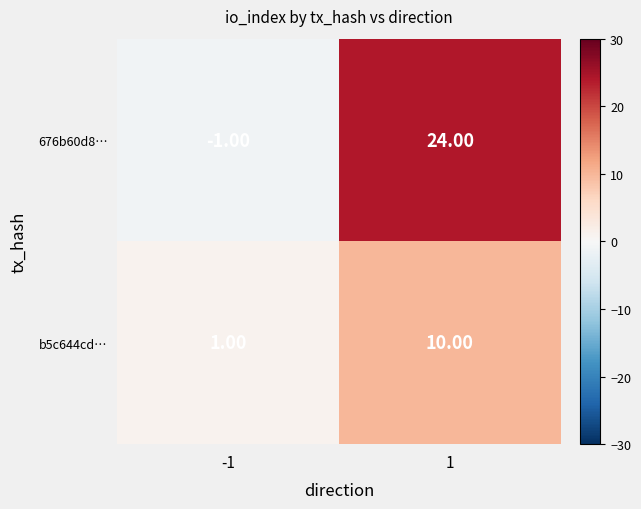

At how many categories does at least one series exceed 18?

1